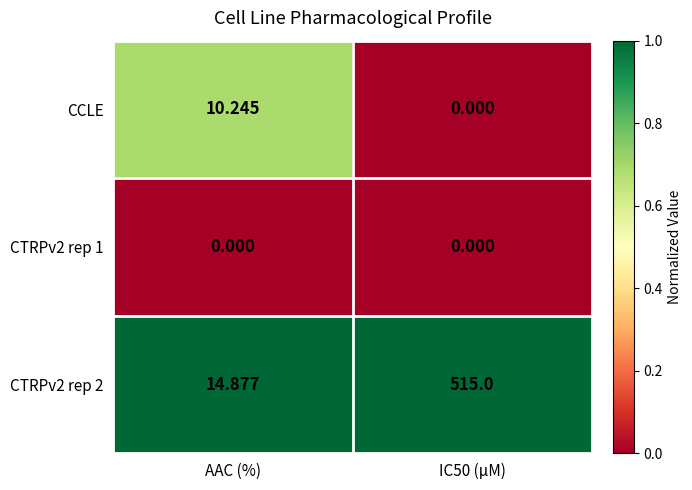

Where is CTRPv2 rep 2 nearest to the value 264?

AAC (%)